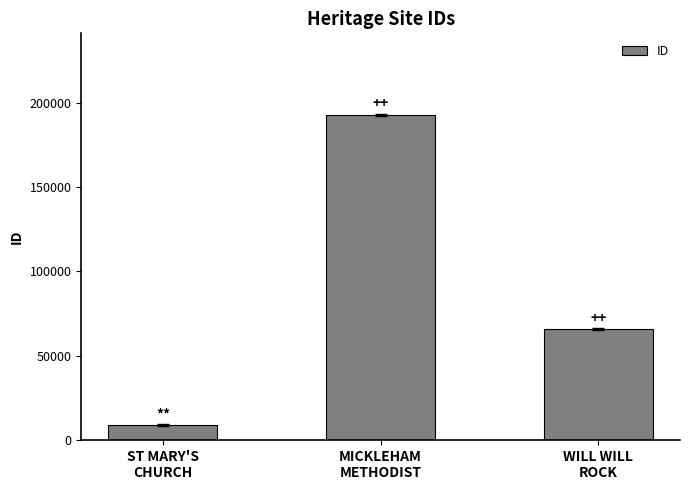

True or false: the data shows 25832 at WILL WILL
ROCK.

False